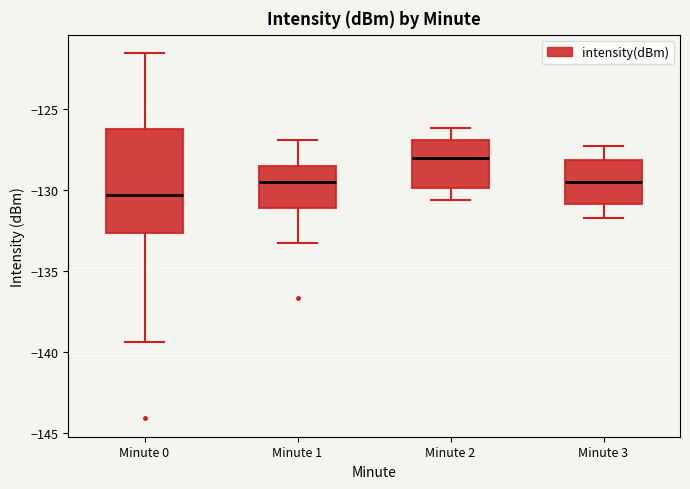

Reading left to right, transcribe this box plot: for each box, give where its median line is, the range the box spans, and where its two whiskers end, as read against the y-axis. The values are not printed on the chart, so give them approximately, as read against the axis.

Minute 0: median -130.5, box -132.5 to -126.5, whiskers -139.5 to -121.5
Minute 1: median -129.5, box -131.0 to -128.5, whiskers -133.5 to -127.0
Minute 2: median -128.0, box -130.0 to -127.0, whiskers -130.5 to -126.0
Minute 3: median -129.5, box -131.0 to -128.0, whiskers -131.5 to -127.5